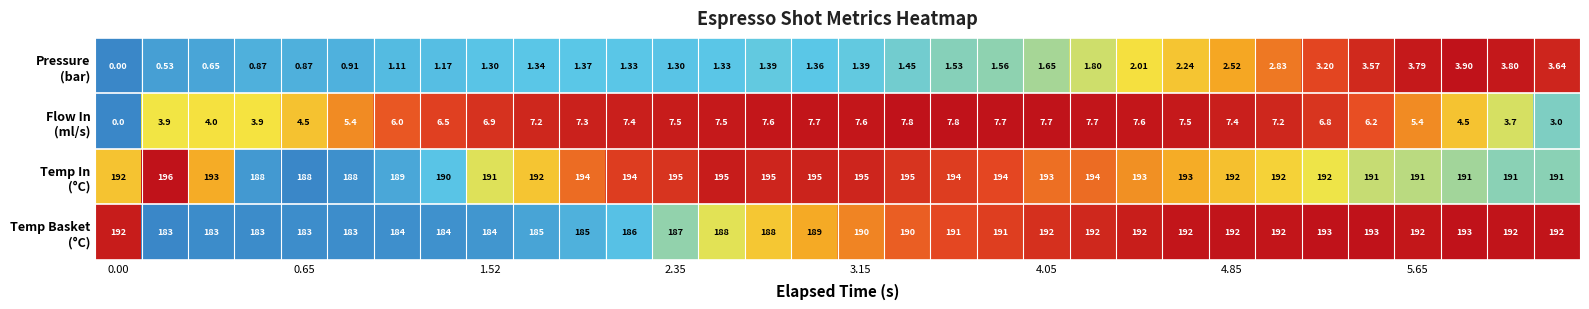

How many series are shown in this chart?

4